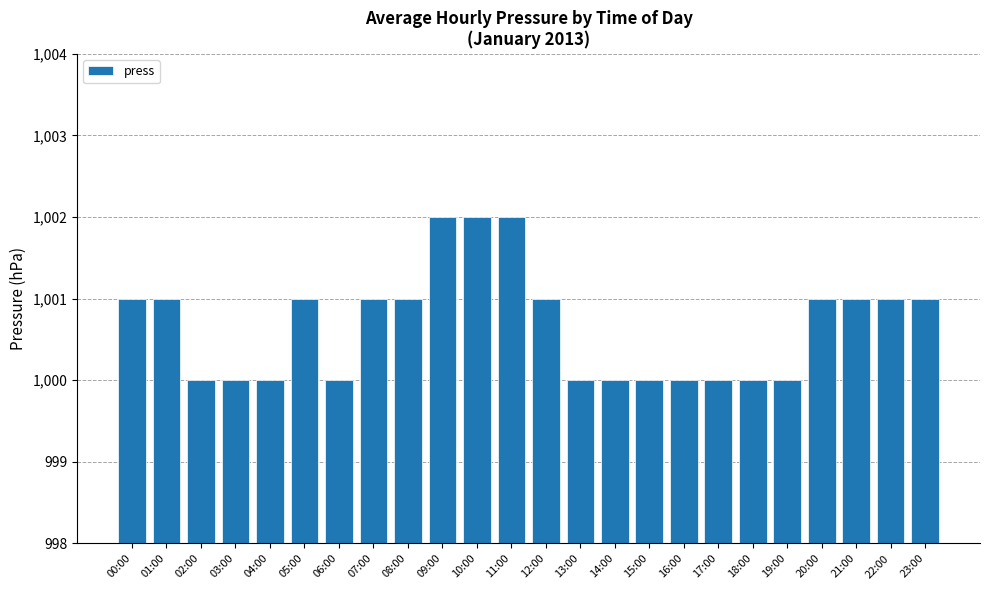

What is the label of the 2nd bar from the right?

22:00